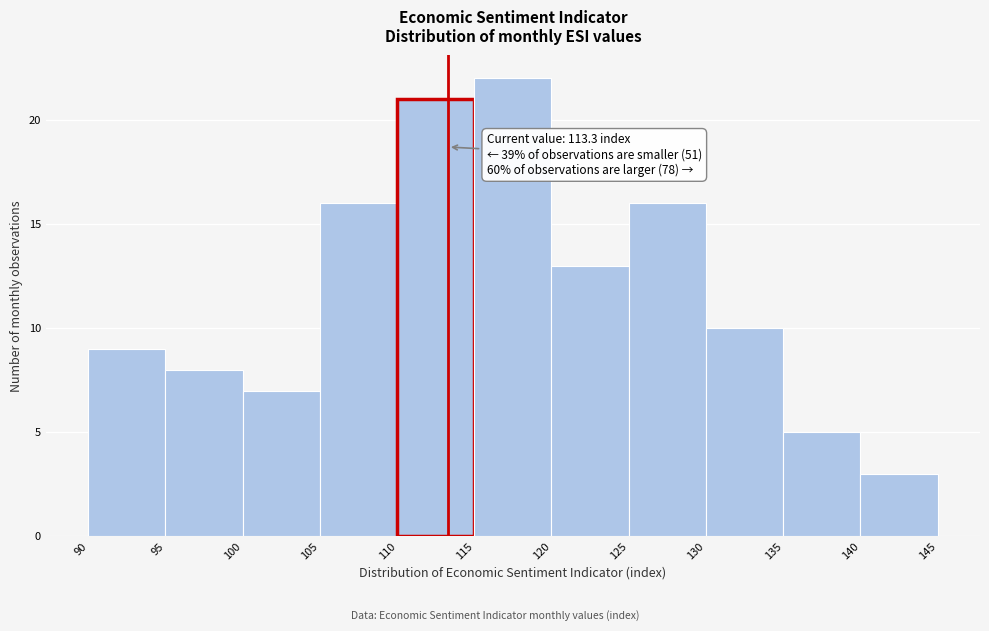

Which range on the x-axis has the tallest bar?

115 to 120